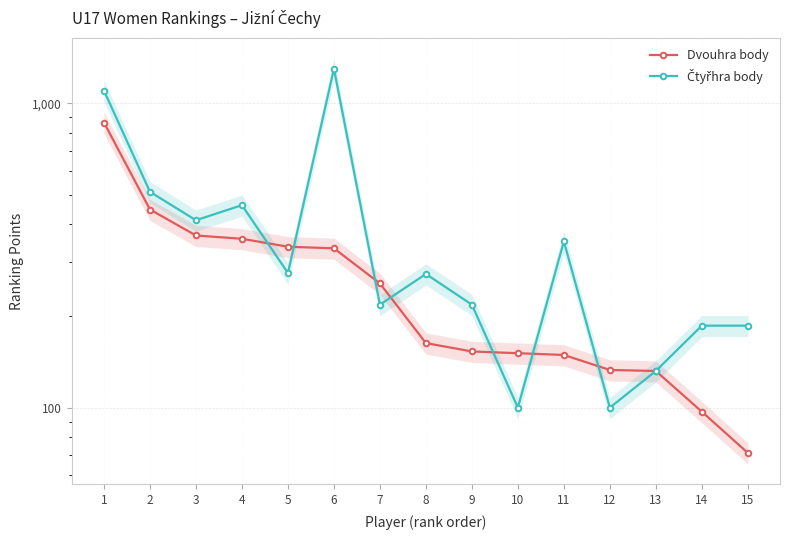

Which series ends up on top after the final intersection of Čtyřhra body and Dvouhra body?

Dvouhra body